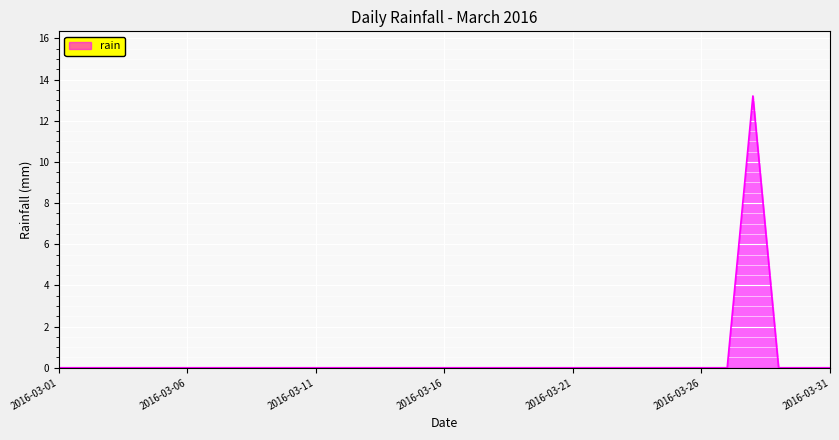

What is the greatest value displayed?

13.2